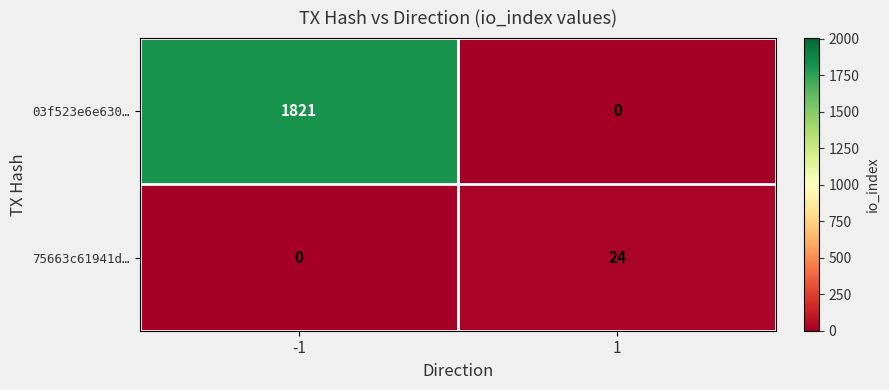

List the series in order of their peak value, highest first.

03f523e6e630…, 75663c61941d…